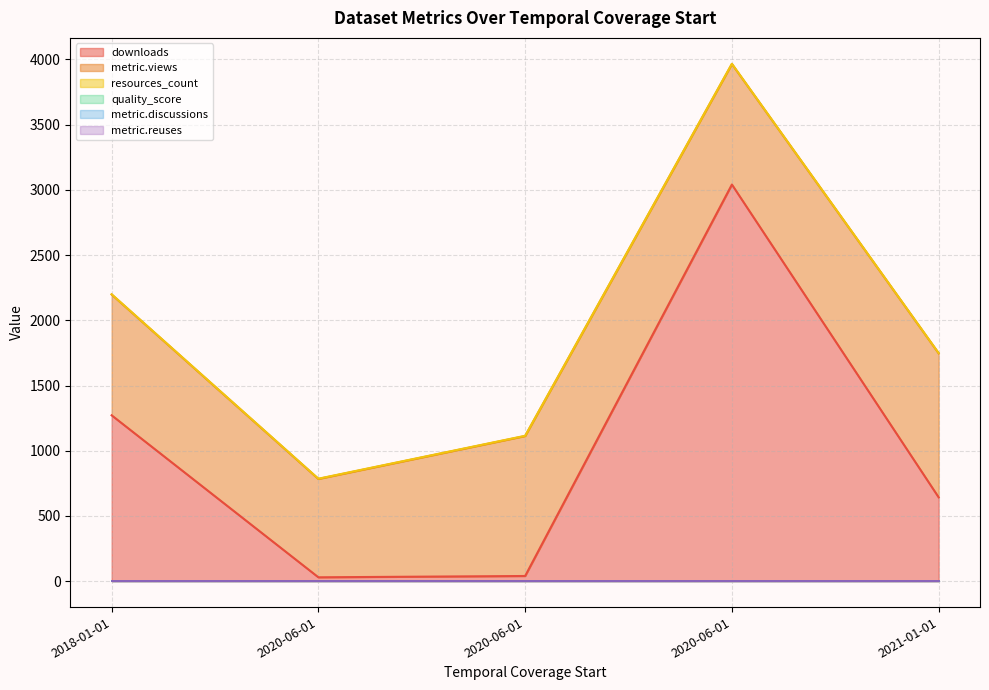

What is the difference between the highest and lowest values at 2020-06-01?

754.0